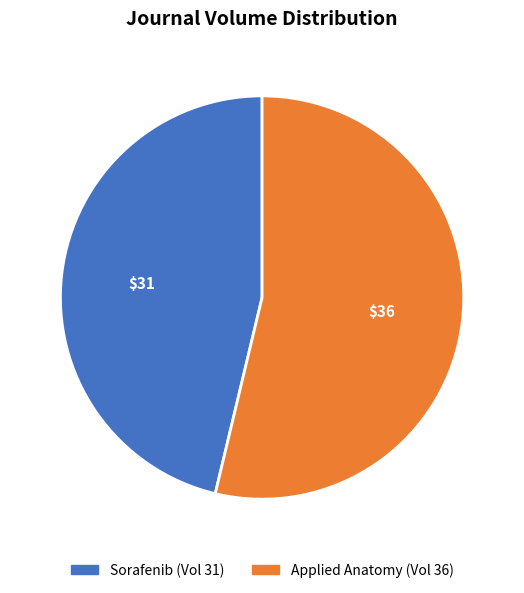

Is there any slice that represents more than half of the pie?

Yes